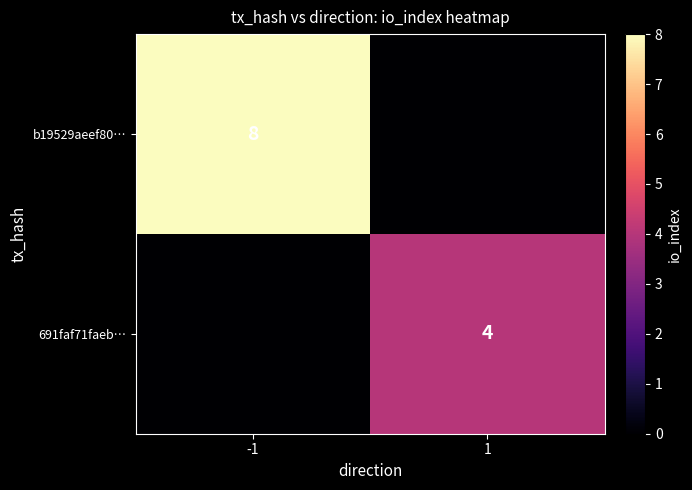

The b19529aeef80… series shows 8 at -1. True or false?

True